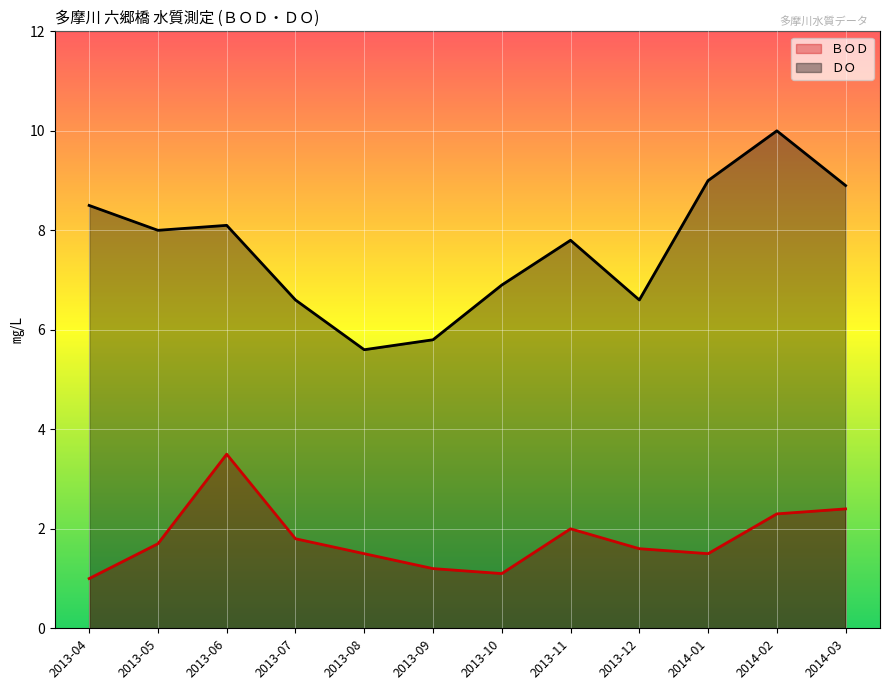

True or false: ＤＯ and ＢＯＤ intersect in this chart.

False